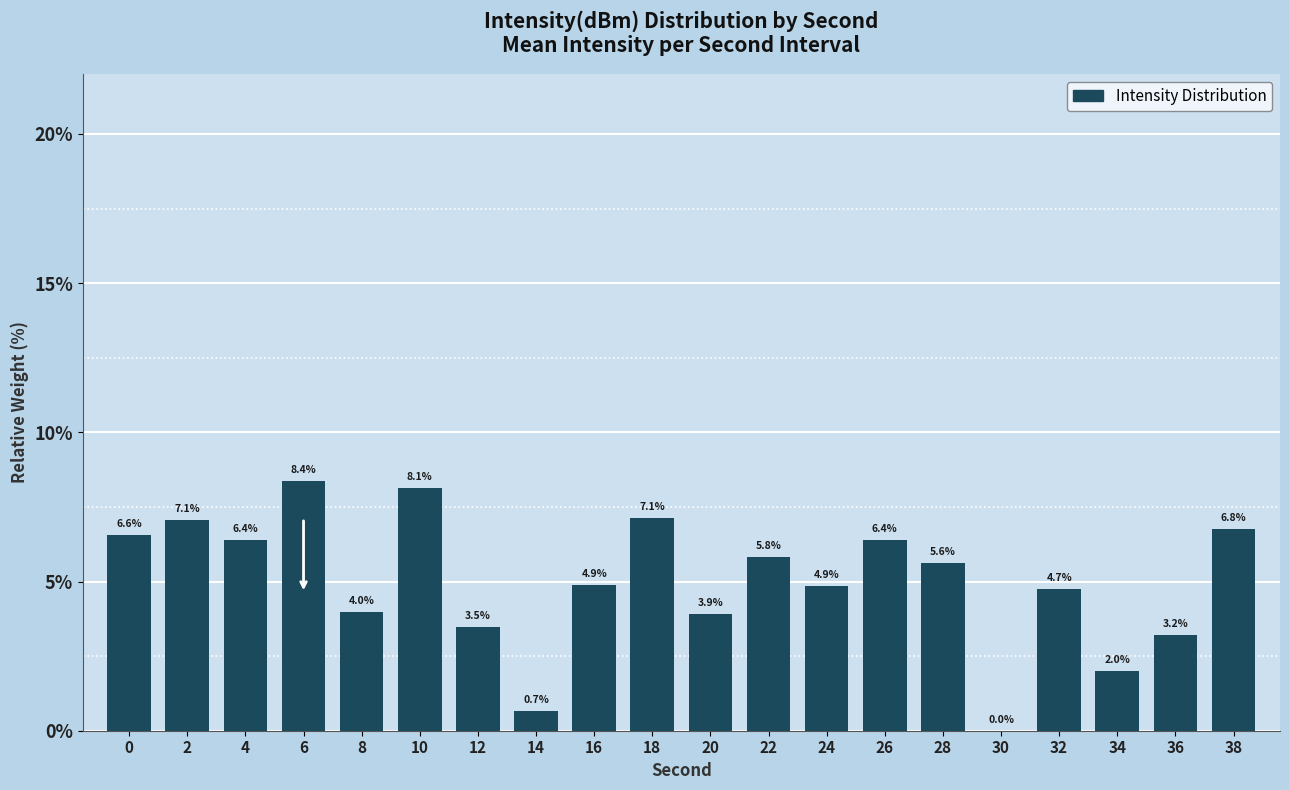

What is the change in value from 6 to 18?

-1.3